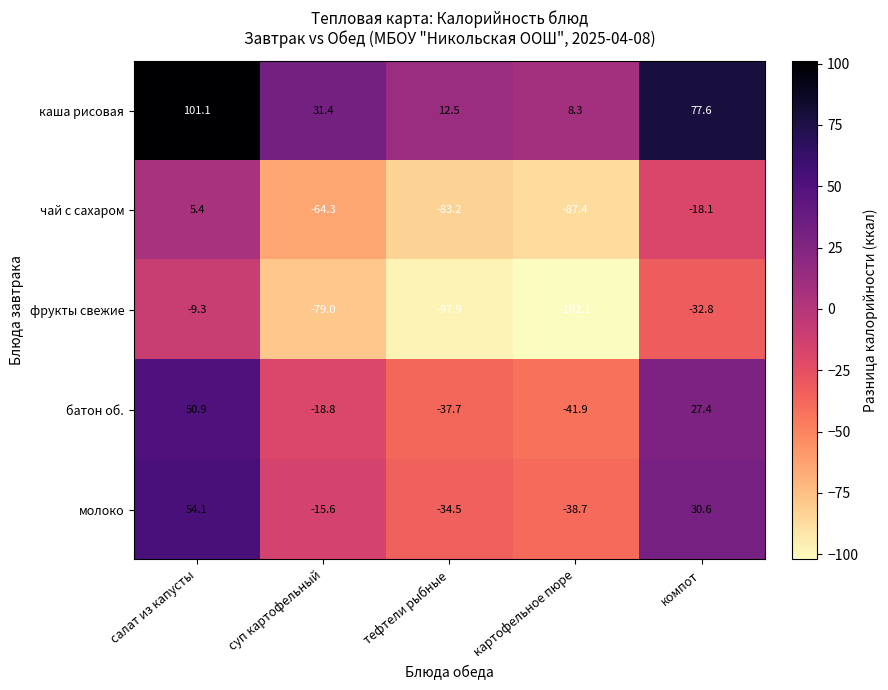

Which label corresponds to the smallest value in the chart?

картофельное пюре